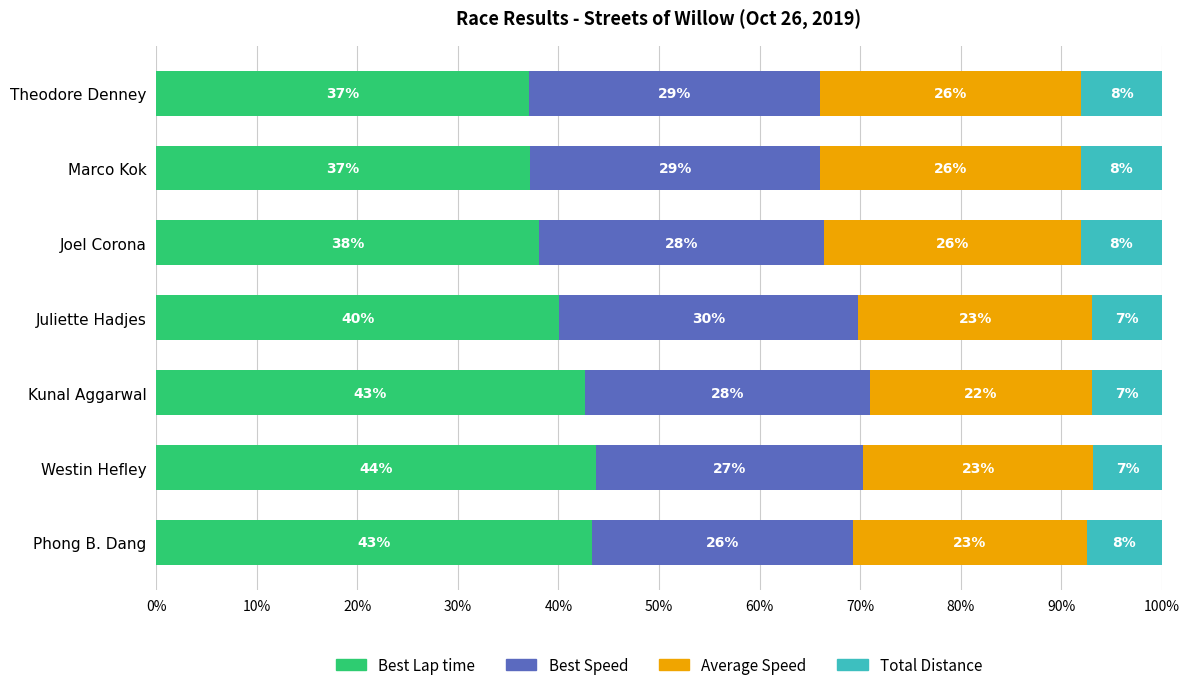

What is the total value across all series at Kunal Aggarwal?

100.0